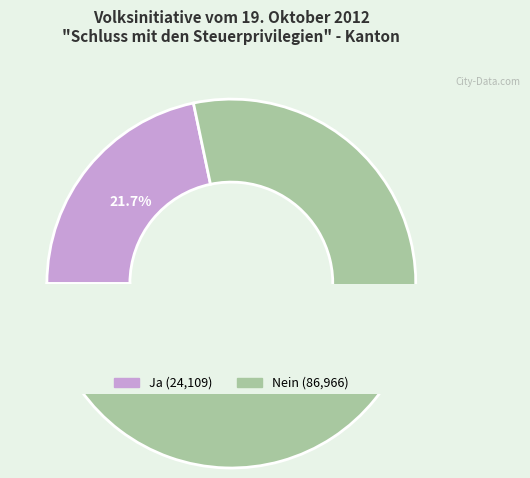

How many segments does this pie chart have?

2